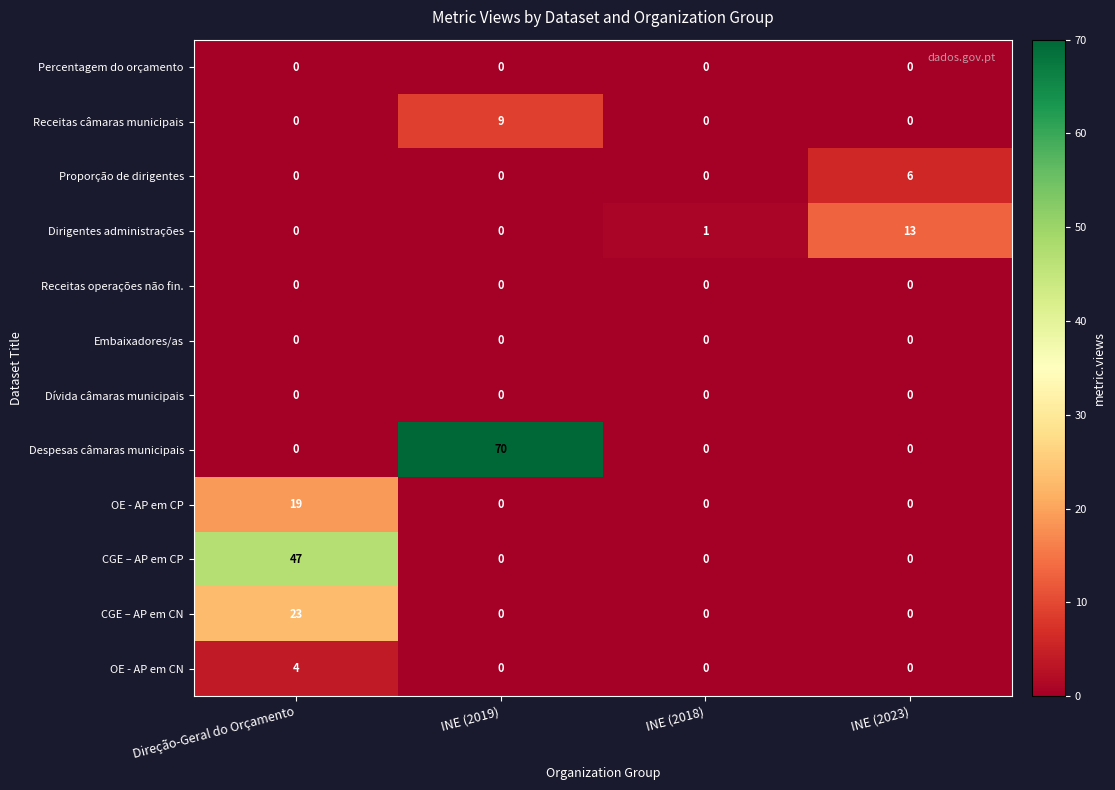

The value of CGE – AP em CP at INE (2023) is -21. True or false?

False